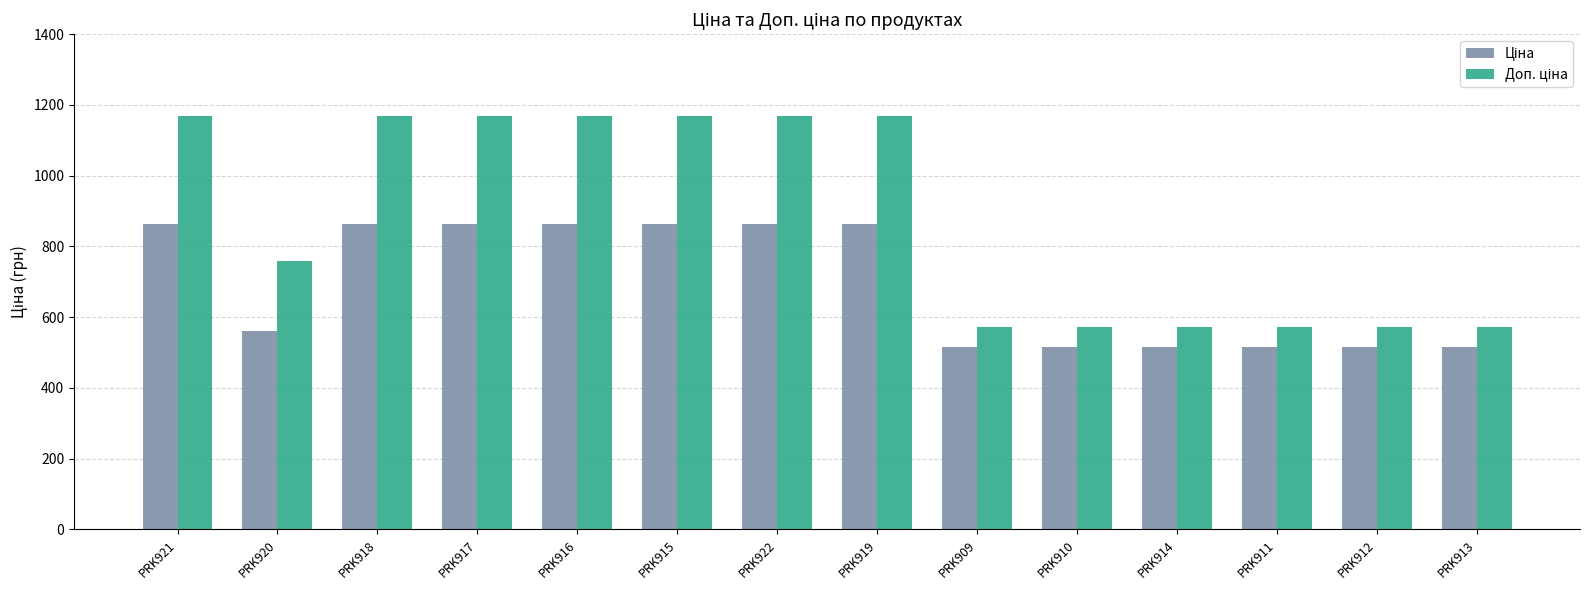

What is the total value across all series at PRK911?

1086.8